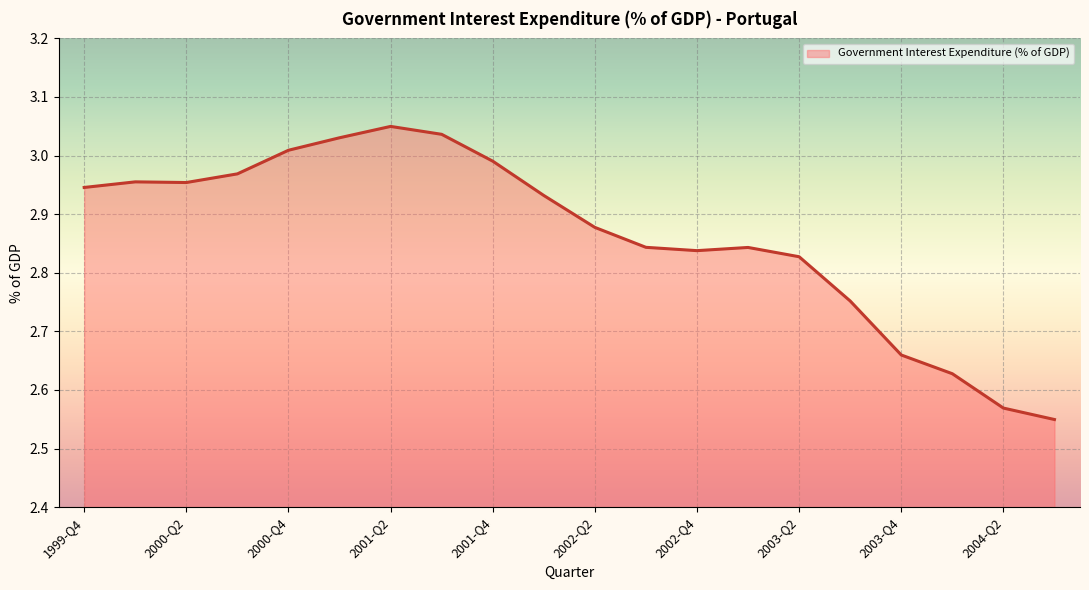

What is the difference between the maximum and minimum values?

0.5